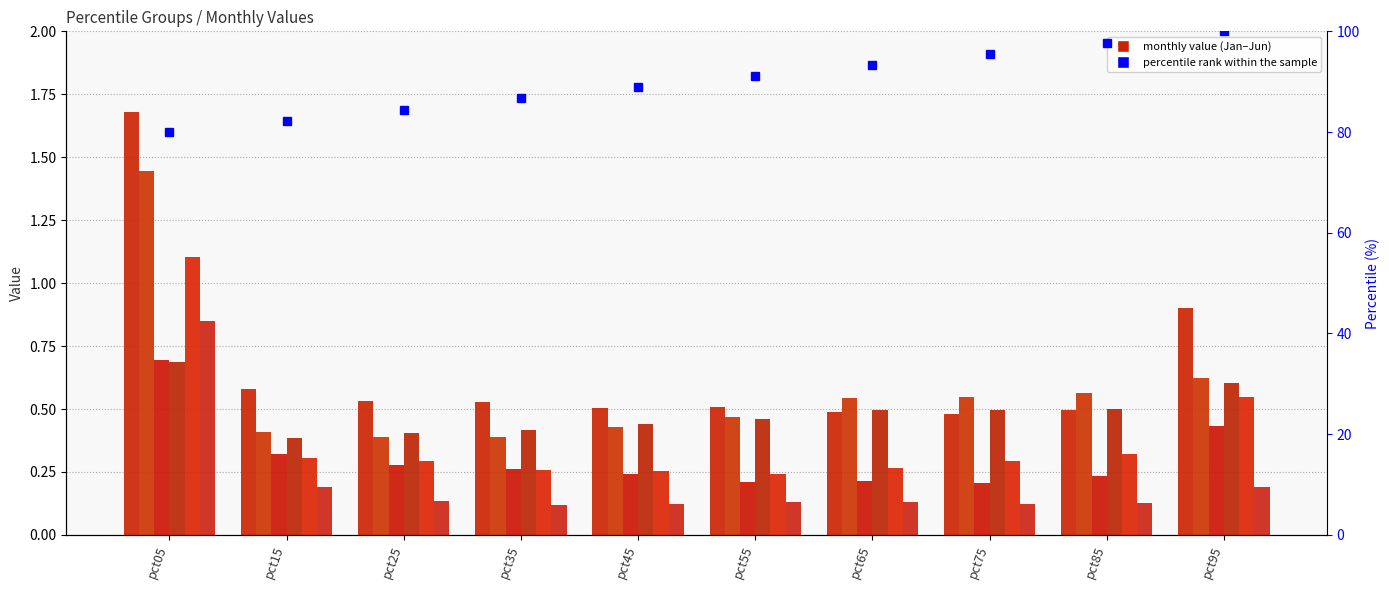

True or false: Feb has a value of 0.1 at pct35.

False